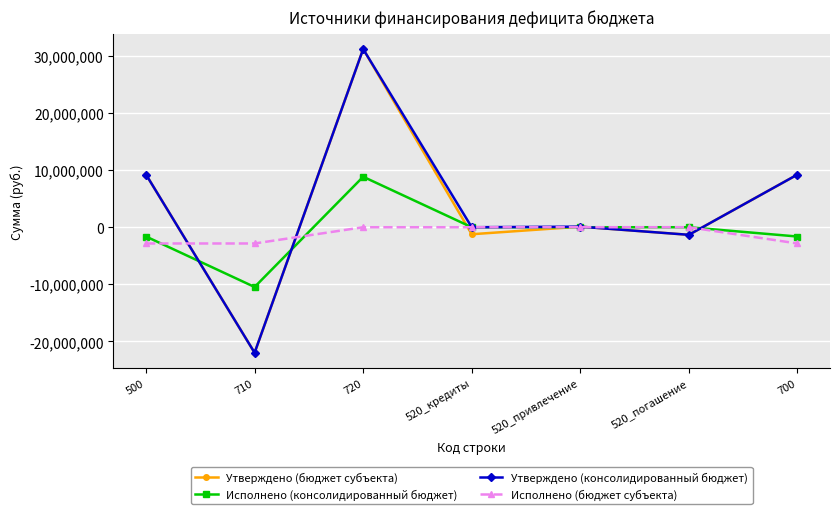

At which label does Утверждено (бюджет субъекта) first exceed 100000?

500